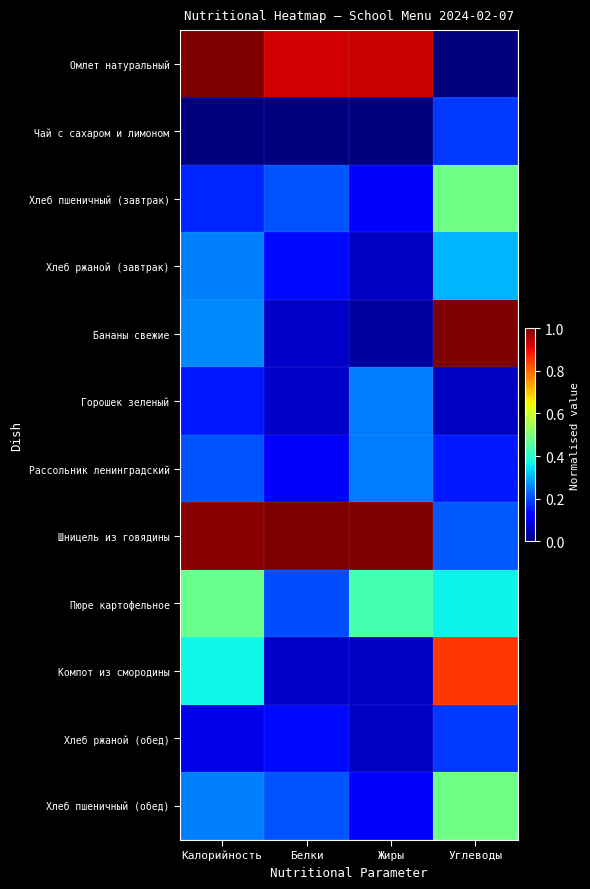

Reading left to right, extract all data points from this chart.

Омлет натуральный: Калорийность=1.0	Белки=0.9	Жиры=0.9	Углеводы=0.0
Чай с сахаром и лимоном: Калорийность=0.0	Белки=0.0	Жиры=0.0	Углеводы=0.2
Хлеб пшеничный (завтрак): Калорийность=0.2	Белки=0.2	Жиры=0.1	Углеводы=0.5
Хлеб ржаной (завтрак): Калорийность=0.3	Белки=0.1	Жиры=0.1	Углеводы=0.3
Бананы свежие: Калорийность=0.3	Белки=0.1	Жиры=0.0	Углеводы=1.0
Горошек зеленый: Калорийность=0.2	Белки=0.1	Жиры=0.2	Углеводы=0.1
Рассольник ленинградский: Калорийность=0.2	Белки=0.1	Жиры=0.2	Углеводы=0.2
Шницель из говядины: Калорийность=1.0	Белки=1.0	Жиры=1.0	Углеводы=0.2
Пюре картофельное: Калорийность=0.5	Белки=0.2	Жиры=0.4	Углеводы=0.4
Компот из смородины: Калорийность=0.4	Белки=0.1	Жиры=0.1	Углеводы=0.8
Хлеб ржаной (обед): Калорийность=0.1	Белки=0.1	Жиры=0.1	Углеводы=0.2
Хлеб пшеничный (обед): Калорийность=0.3	Белки=0.2	Жиры=0.1	Углеводы=0.5